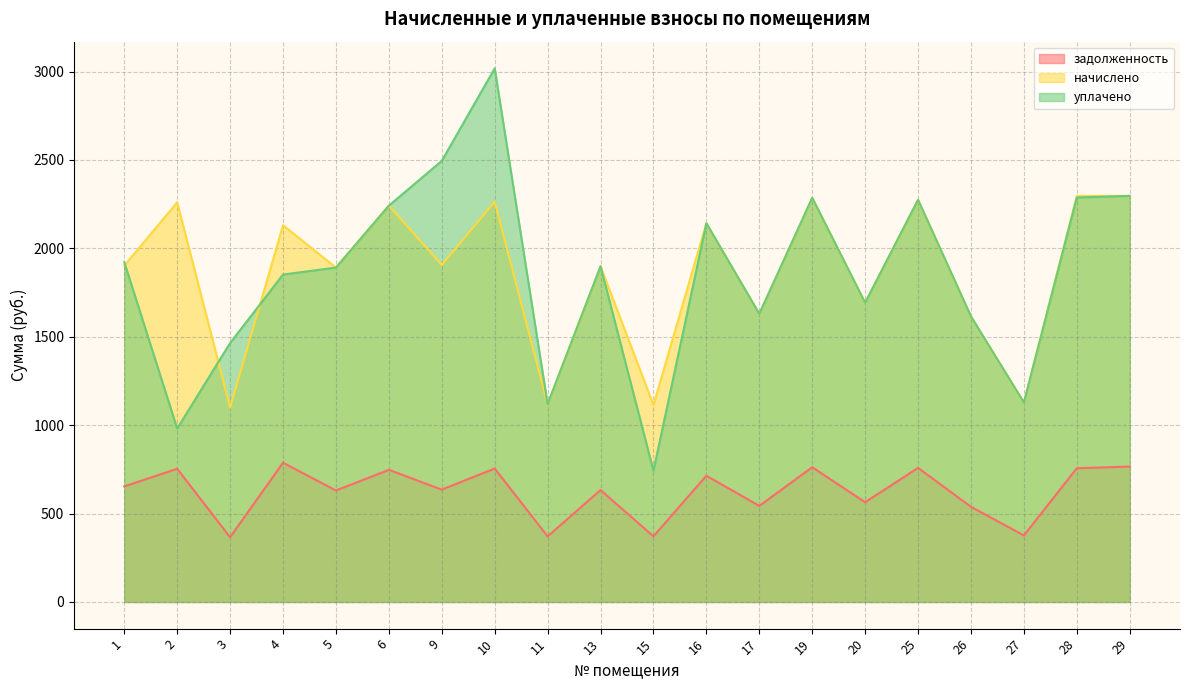

The value of начислено at 27 is 1128.2. True or false?

True